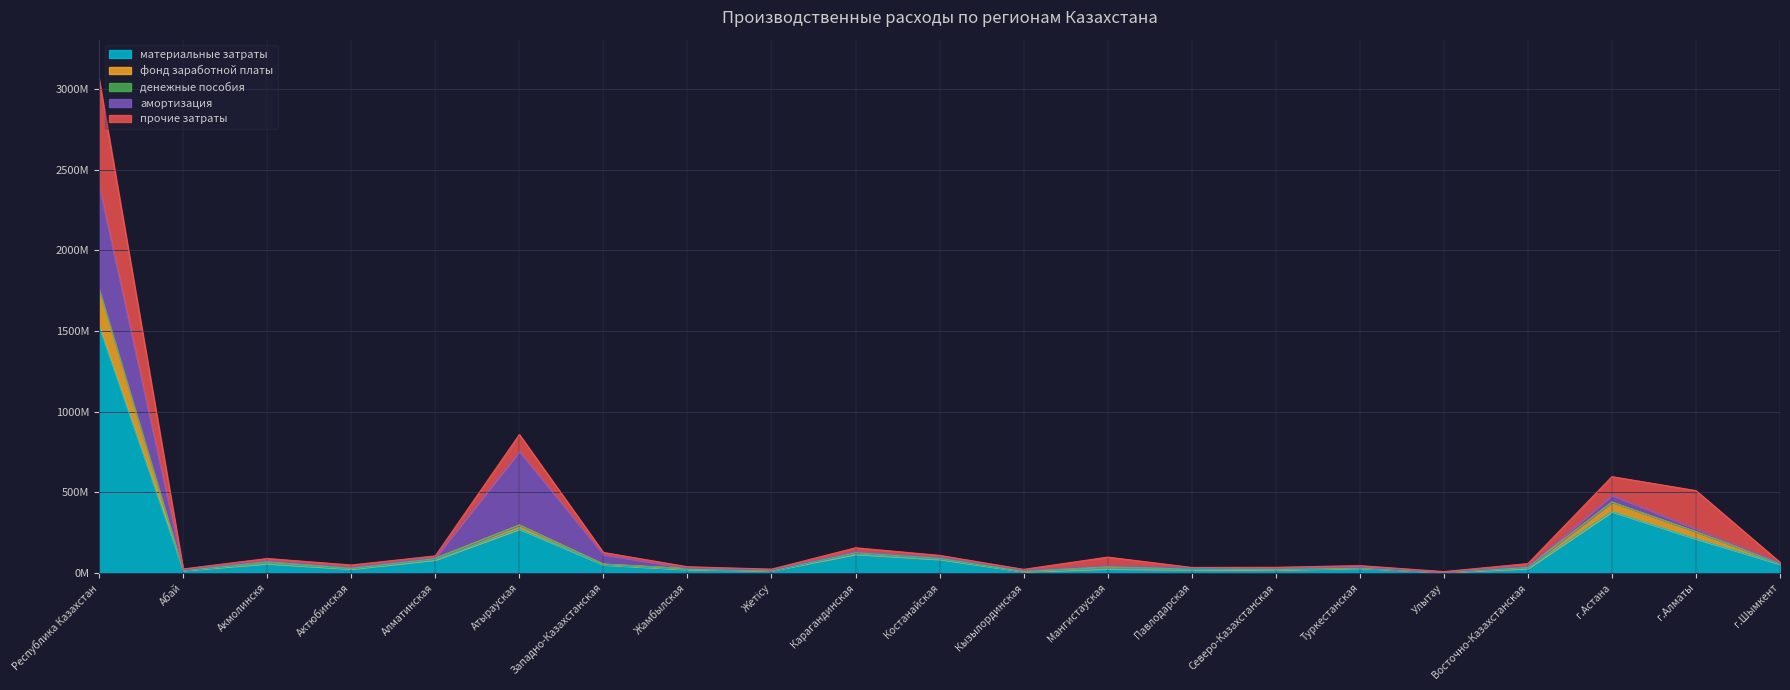

Is the value of амортизация at Жамбылская greater than the value of денежные пособия at г.Шымкент?

Yes